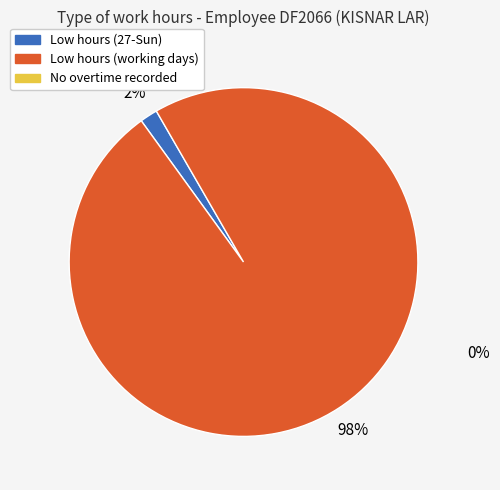

To the nearest percent, what is the average slice percentage?

50%